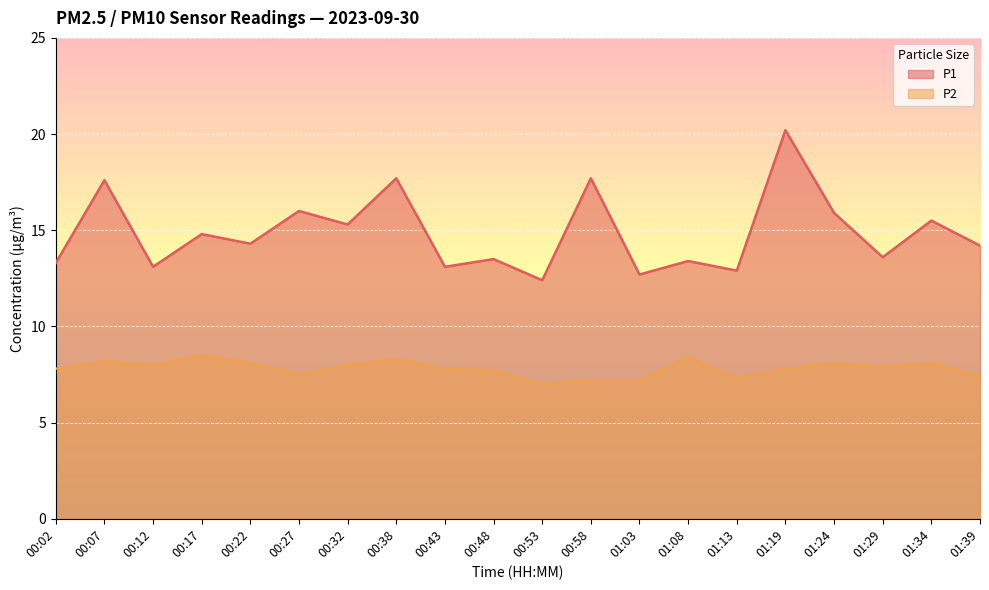

What is the value of the P1 point at the 7th from the left?

15.3